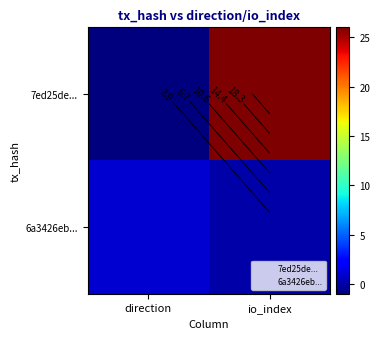

What is the difference between the maximum and minimum values in the 6a3426eb... series?

1